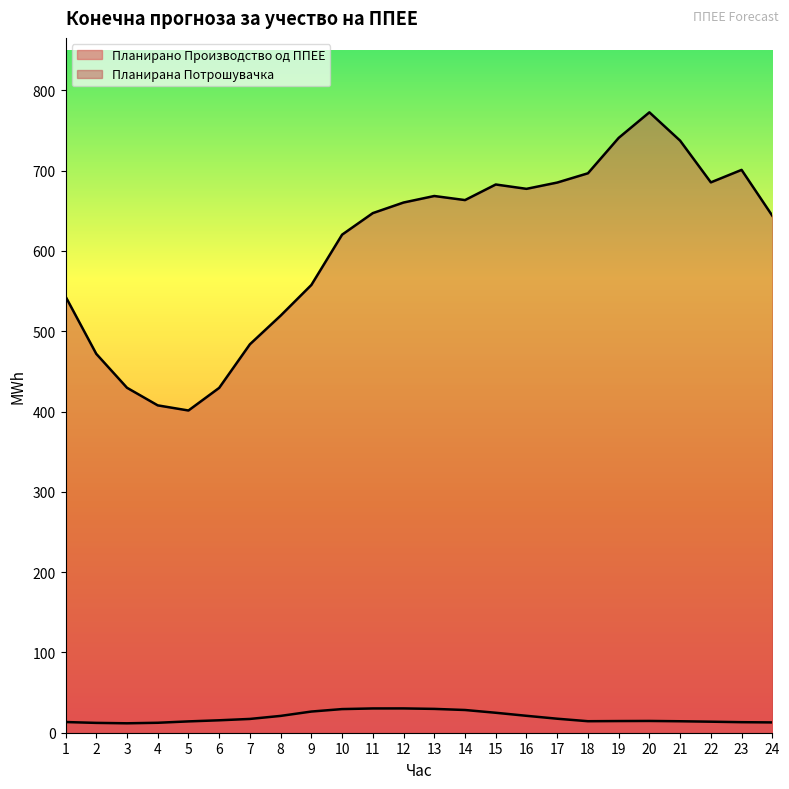

Reading right to left, list all the values displayed in this chart.

Планирано Производство од ППЕЕ: 12.8	13.1	13.7	14.3	14.7	14.5	14.3	17.4	21.1	24.9	28.3	29.7	30.3	30.2	29.4	26.4	20.9	17.2	15.5	14.1	12.4	11.7	12.3	13.3
Планирана Потрошувачка: 643.8	700.9	685.3	737.3	772.5	740.7	696.6	685.1	677.3	682.7	663.3	668.3	660.2	647.0	620.2	557.6	519.4	483.7	429.4	401.3	407.6	429.6	471.8	543.2